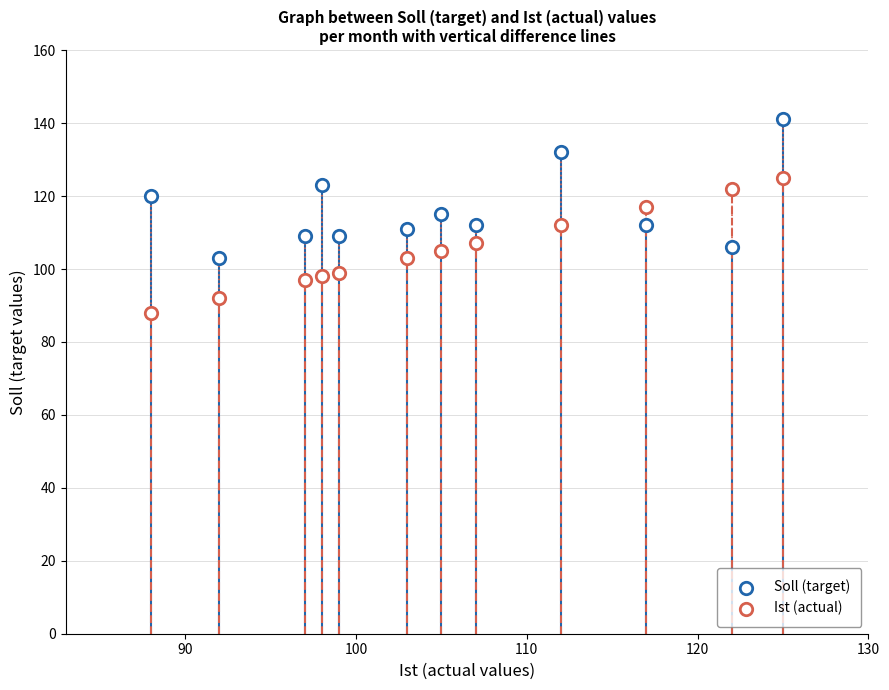

How many data points are displayed?

24